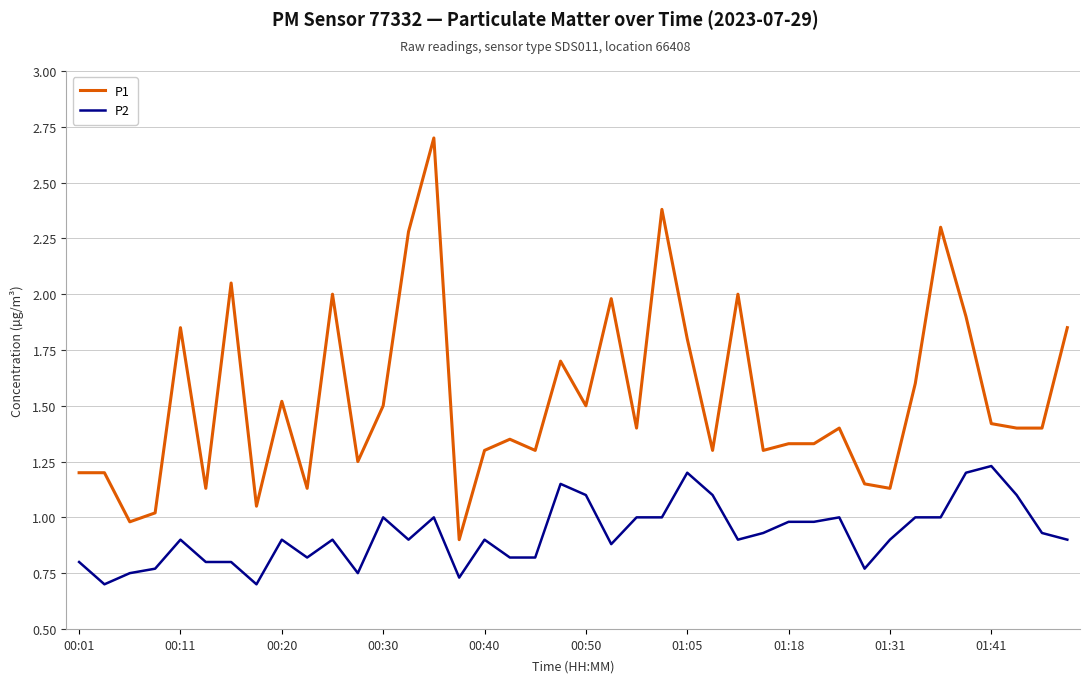

What is the difference between the maximum and minimum values in the P1 series?

1.8